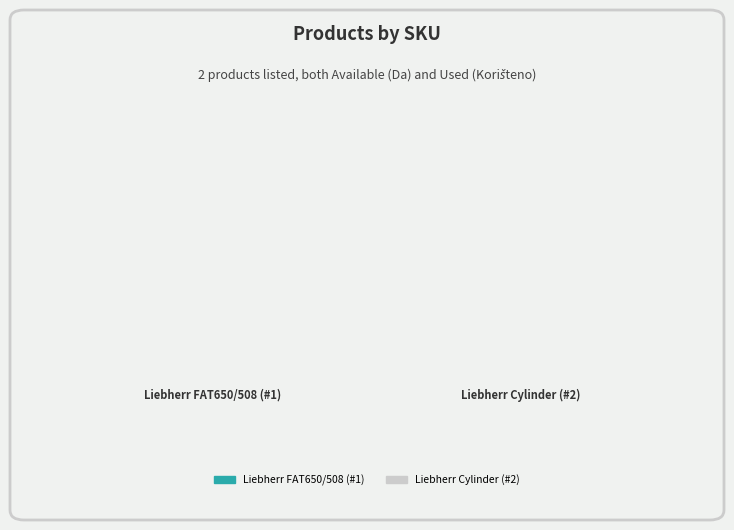

To the nearest percent, what is the combined percentage of Liebherr Cylinder (#2) and Liebherr FAT650/508 (#1)?

100%